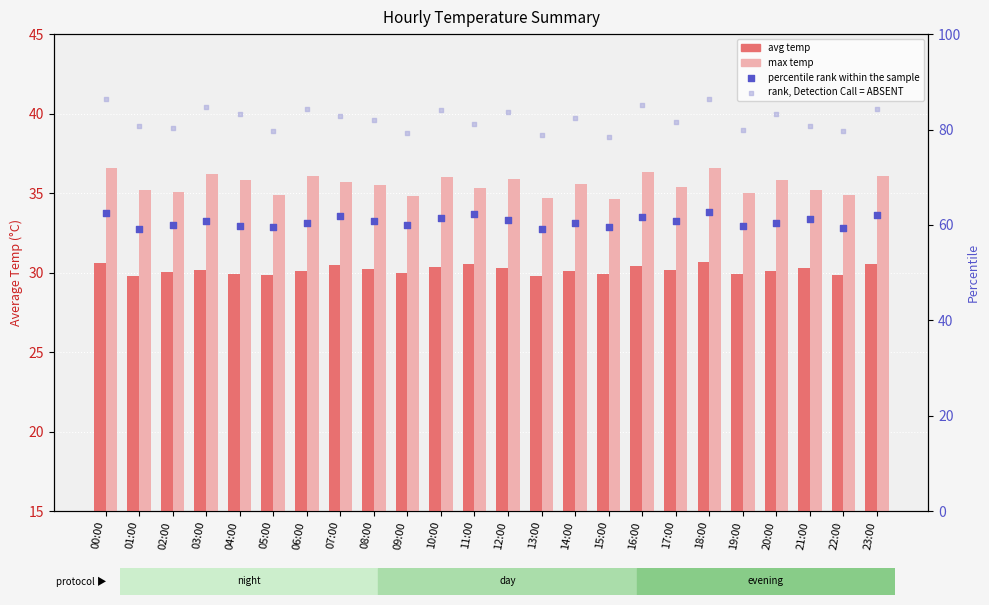

Which series has the largest total across all categories?

rank, Detection Call = ABSENT